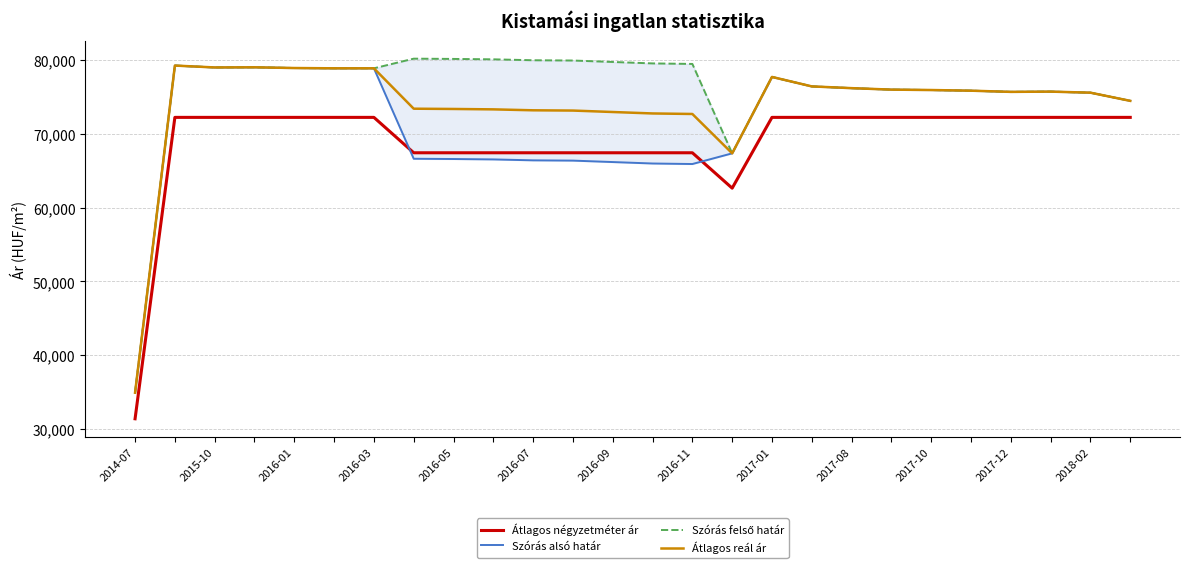

Reading right to left, list all the values displayed in this chart.

Átlagos négyzetméter ár: 72222	72222	72222	72222	72222	72222	72222	72222	72222	72222	62631	67426	67426	67426	67426	67426	67426	67426	67426	72222	72222	72222	72222	72222	72222	31382
Szórás alsó határ: 74460	75569	75712	75677	75838	75928	75982	76182	76419	77701	67349	65901	65972	66168	66364	66400	66526	66580	66616	78870	78870	78909	79007	78987	79242	34917
Szórás felső határ: 74460	75569	75712	75677	75838	75928	75982	76182	76419	77701	67349	79463	79534	79730	79926	79962	80088	80142	80178	78870	78870	78909	79007	78987	79242	34917
Átlagos reál ár: 74460	75569	75712	75677	75838	75928	75982	76182	76419	77701	67349	72682	72753	72949	73145	73181	73307	73361	73397	78870	78870	78909	79007	78987	79242	34917